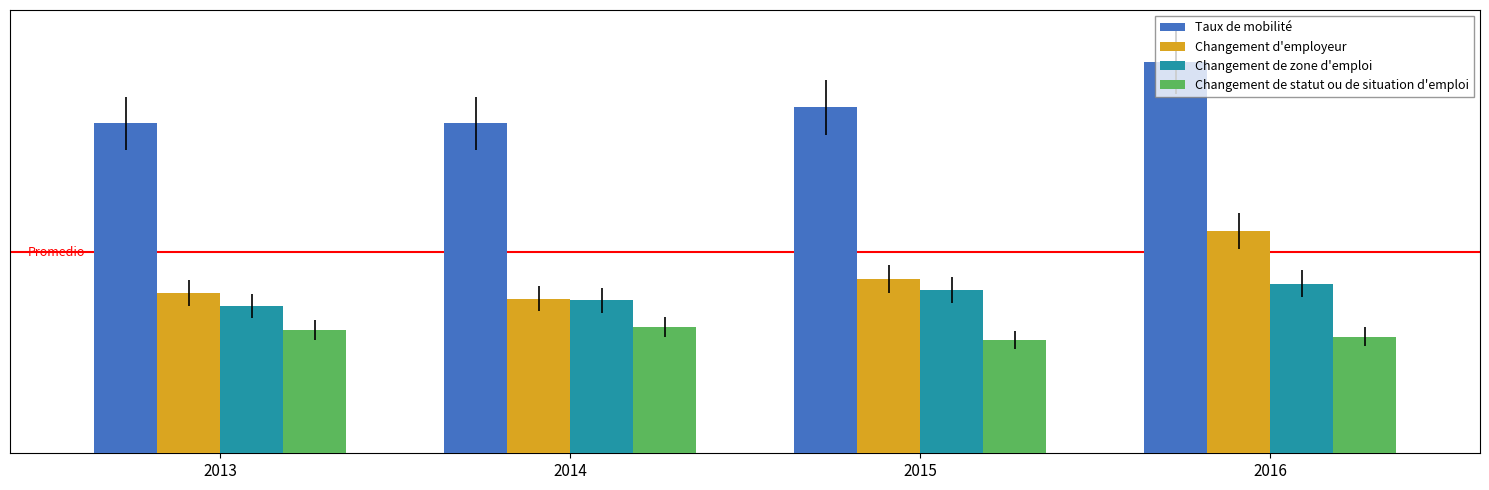

Rank the categories by Changement de zone d'emploi value from lowest to highest.

2013, 2014, 2015, 2016